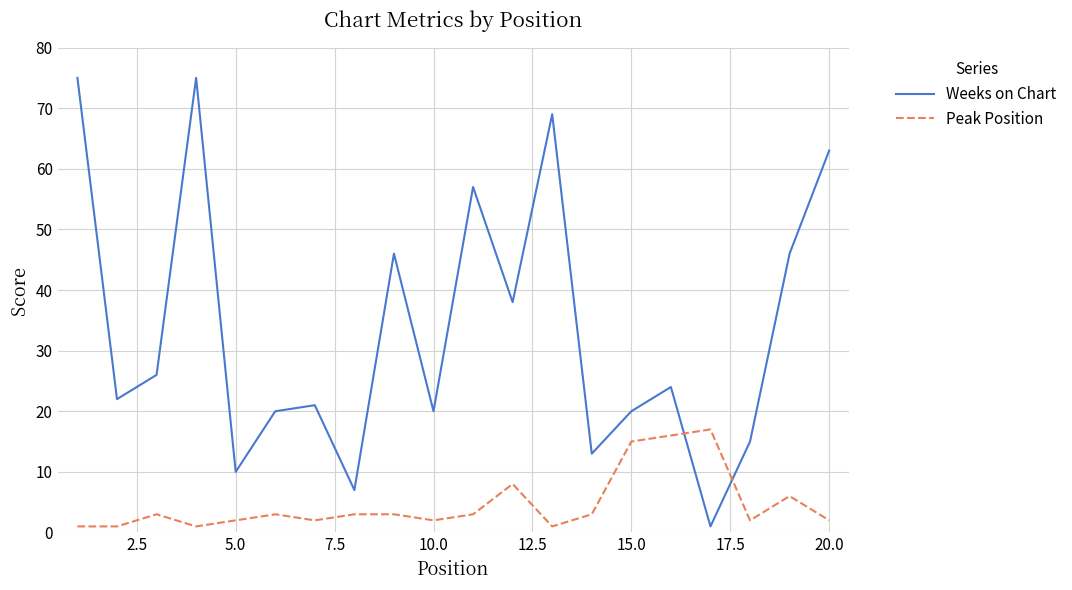

Which series has the largest total across all categories?

Weeks on Chart